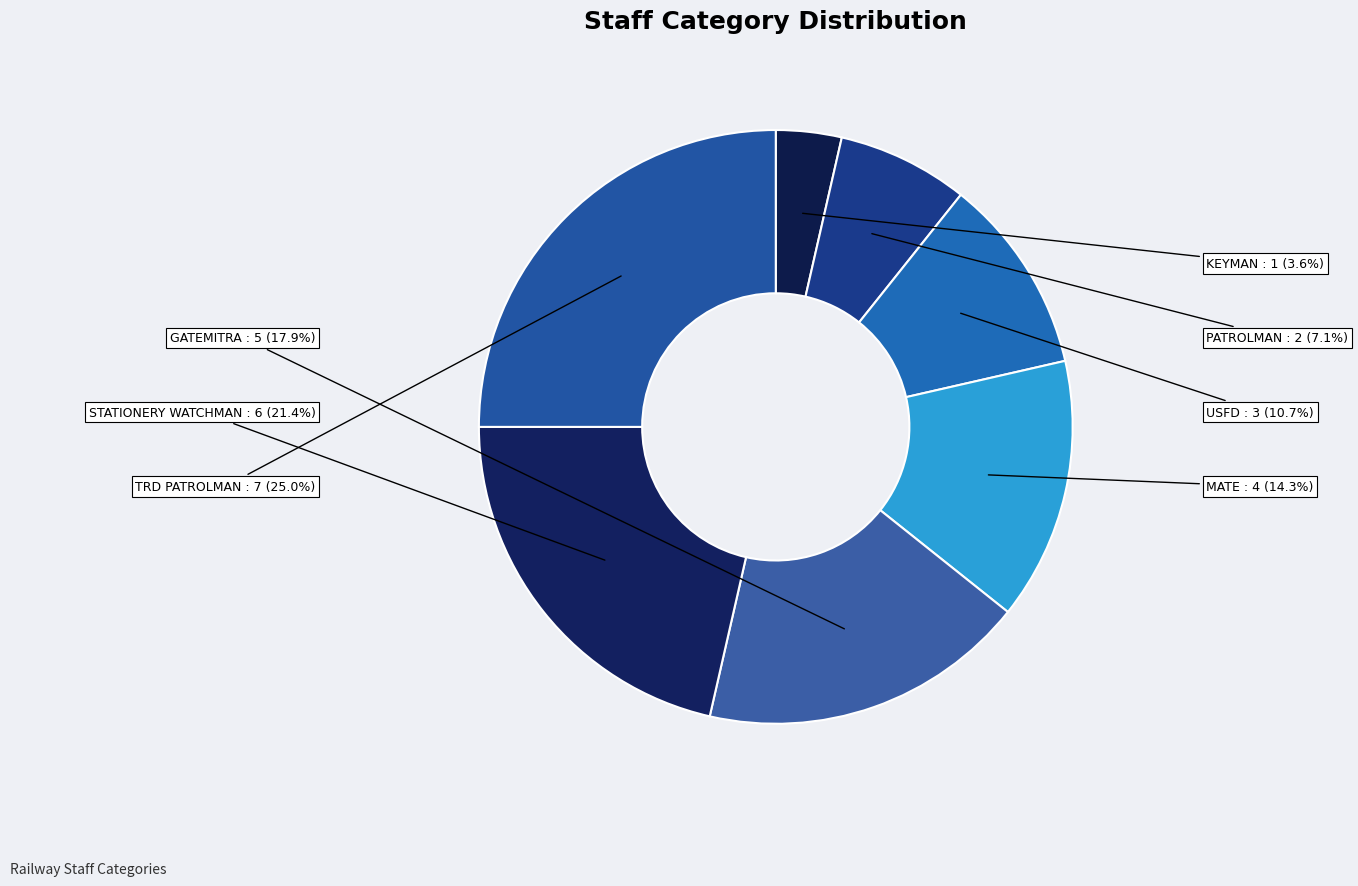

How many segments does this pie chart have?

7